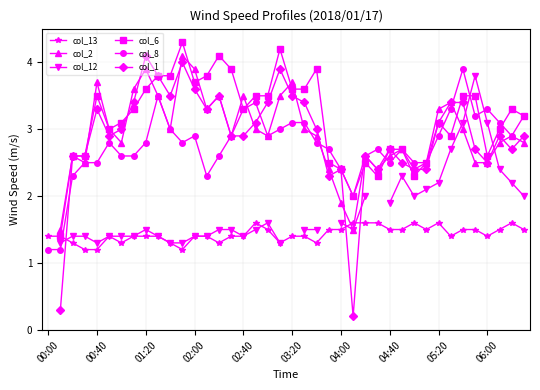

How many interior local valleys does the col_12 series have?

4